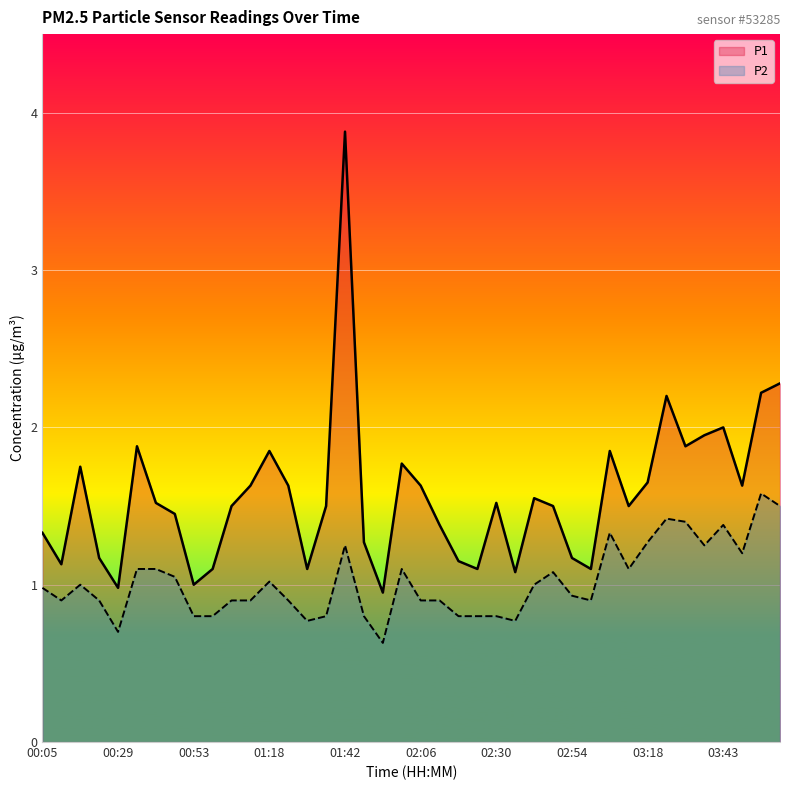

What is the spread (max minus min) of values at 02:12?

0.5